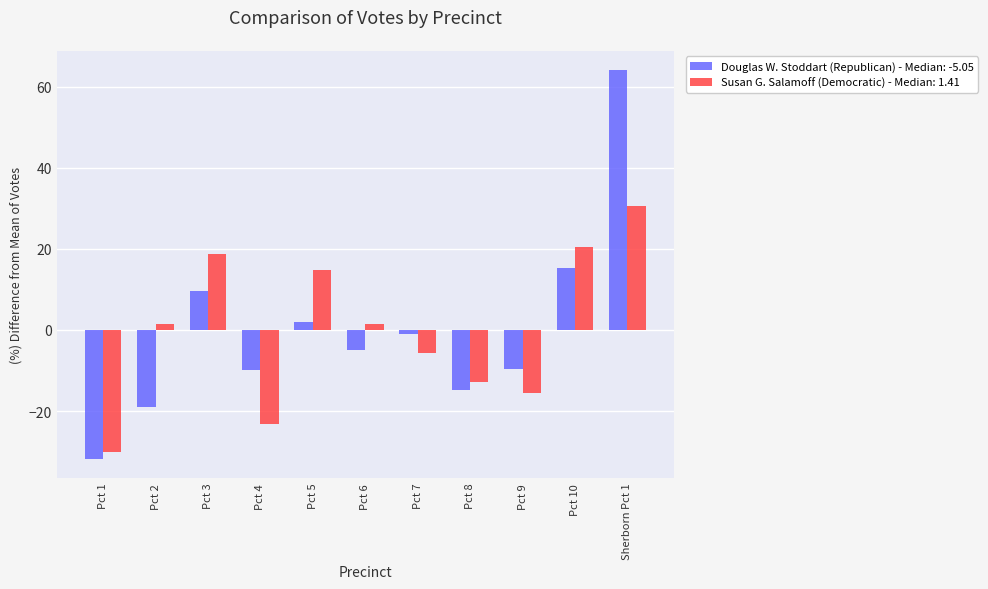

What is the total value across all series at Pct 8?

-27.6